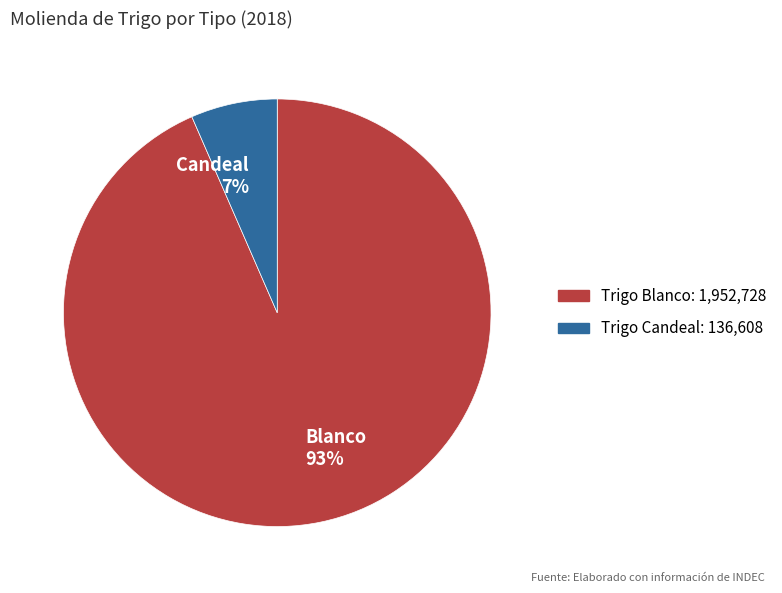

The Blanco 93% slice represents 80% of the pie. True or false?

False